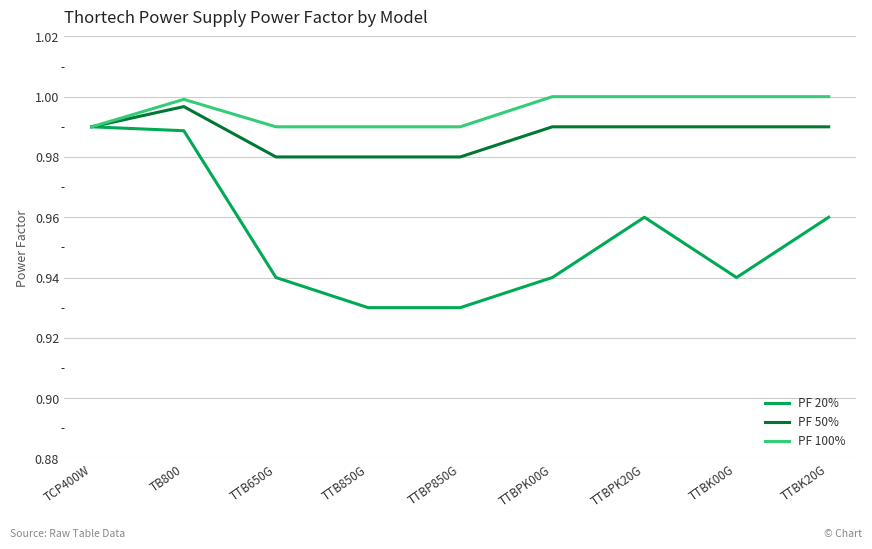

How many lines are shown in the chart?

3